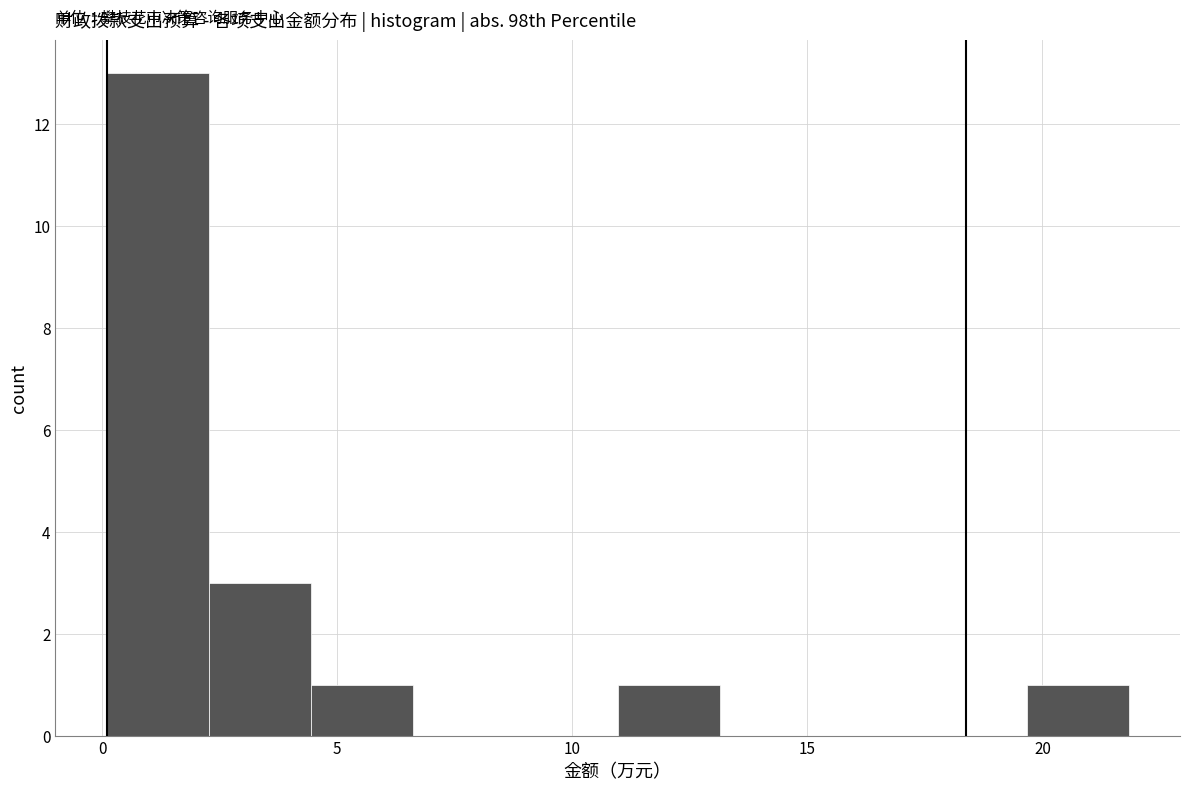

How tall is the bar that spans 11.0 to 13.0 on the x-axis? Neither the bar edges nor the heights are printed on the chart, so give them approximately, as read against the axes.

1